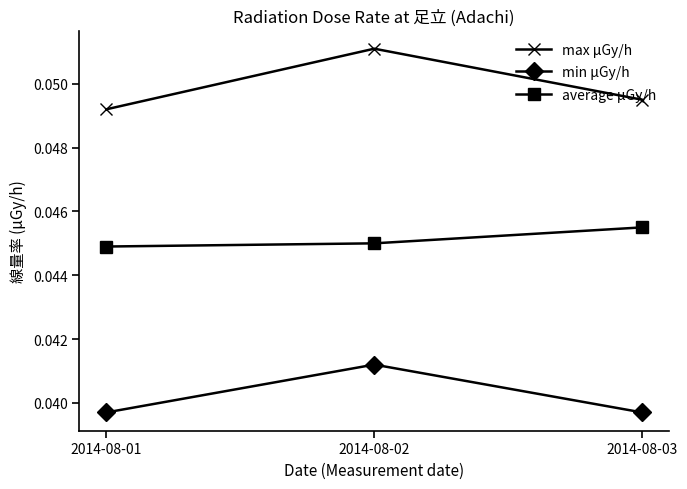

At which label does average μGy/h reach its peak?

2014-08-03